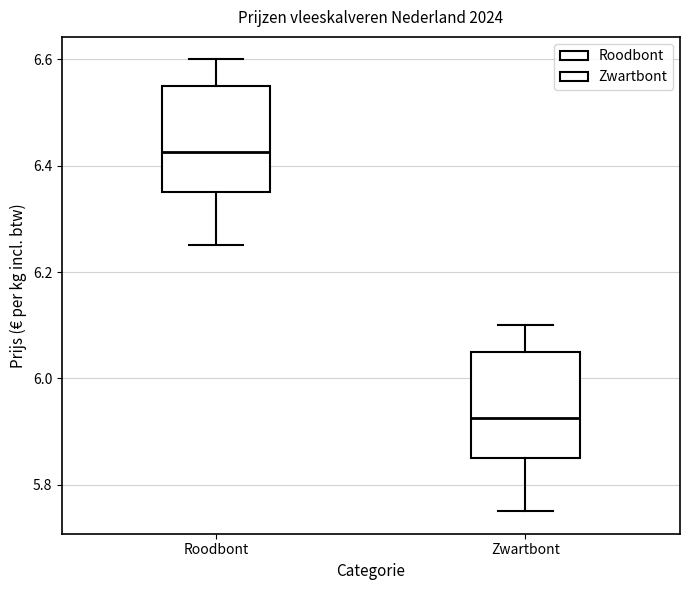

Which box has the highest median line?

Roodbont